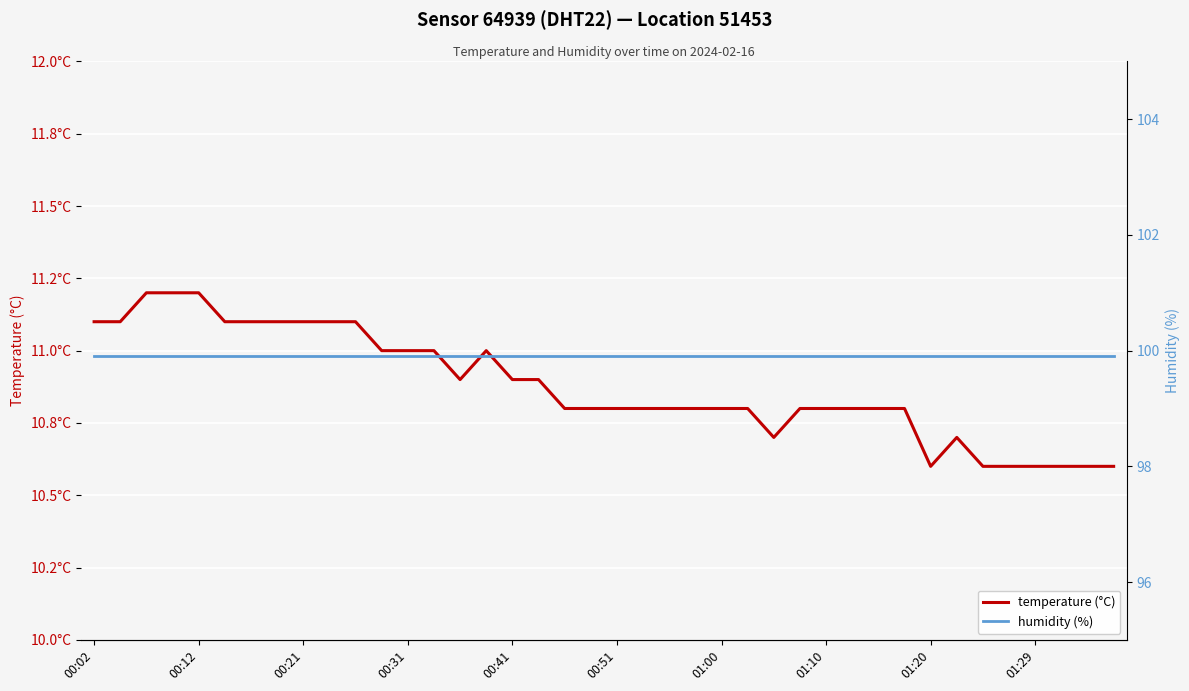

What position from the right is 18?

22